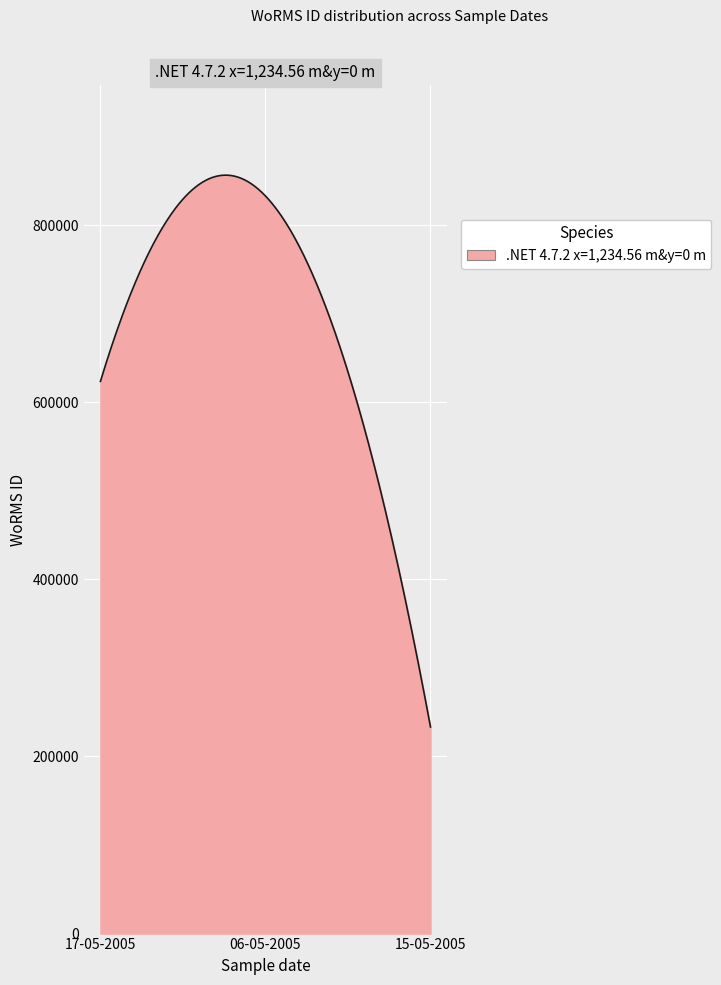

What is the greatest value displayed?

856577.9